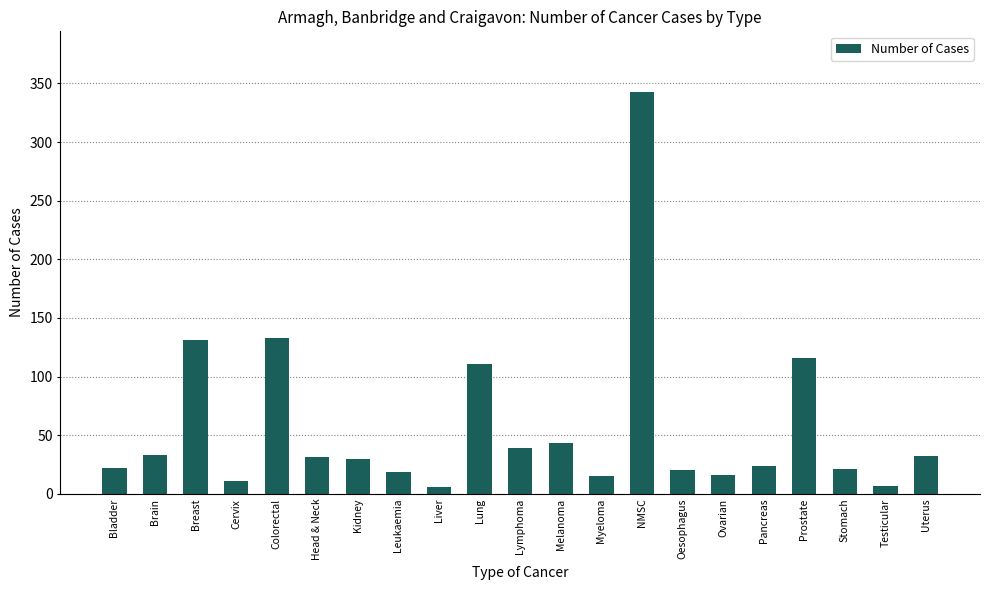

What is the smallest value displayed?

6